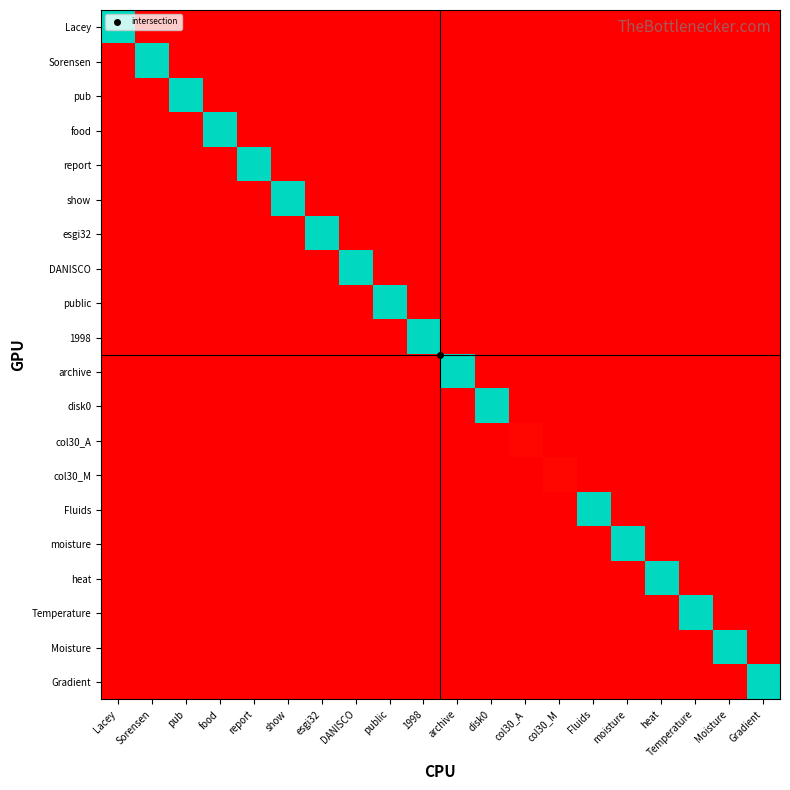

Reading right to left, transcribe all the data shown in this chart.

Lacey: Gradient=0	Moisture=0	Temperature=0	heat=0	moisture=0	Fluids=0	col30_M=0	col30_A=0	disk0=0	archive=0	1998=0	public=0	DANISCO=0	esgi32=0	show=0	report=0	food=0	pub=0	Sorensen=0	Lacey=625
Sorensen: Gradient=0	Moisture=0	Temperature=0	heat=0	moisture=0	Fluids=0	col30_M=0	col30_A=0	disk0=0	archive=0	1998=0	public=0	DANISCO=0	esgi32=0	show=0	report=0	food=0	pub=0	Sorensen=625	Lacey=0
pub: Gradient=0	Moisture=0	Temperature=0	heat=0	moisture=0	Fluids=0	col30_M=0	col30_A=0	disk0=0	archive=0	1998=0	public=0	DANISCO=0	esgi32=0	show=0	report=0	food=0	pub=625	Sorensen=0	Lacey=0
food: Gradient=0	Moisture=0	Temperature=0	heat=0	moisture=0	Fluids=0	col30_M=0	col30_A=0	disk0=0	archive=0	1998=0	public=0	DANISCO=0	esgi32=0	show=0	report=0	food=625	pub=0	Sorensen=0	Lacey=0
report: Gradient=0	Moisture=0	Temperature=0	heat=0	moisture=0	Fluids=0	col30_M=0	col30_A=0	disk0=0	archive=0	1998=0	public=0	DANISCO=0	esgi32=0	show=0	report=625	food=0	pub=0	Sorensen=0	Lacey=0
show: Gradient=0	Moisture=0	Temperature=0	heat=0	moisture=0	Fluids=0	col30_M=0	col30_A=0	disk0=0	archive=0	1998=0	public=0	DANISCO=0	esgi32=0	show=625	report=0	food=0	pub=0	Sorensen=0	Lacey=0
esgi32: Gradient=0	Moisture=0	Temperature=0	heat=0	moisture=0	Fluids=0	col30_M=0	col30_A=0	disk0=0	archive=0	1998=0	public=0	DANISCO=0	esgi32=625	show=0	report=0	food=0	pub=0	Sorensen=0	Lacey=0
DANISCO: Gradient=0	Moisture=0	Temperature=0	heat=0	moisture=0	Fluids=0	col30_M=0	col30_A=0	disk0=0	archive=0	1998=0	public=0	DANISCO=625	esgi32=0	show=0	report=0	food=0	pub=0	Sorensen=0	Lacey=0
public: Gradient=0	Moisture=0	Temperature=0	heat=0	moisture=0	Fluids=0	col30_M=0	col30_A=0	disk0=0	archive=0	1998=0	public=625	DANISCO=0	esgi32=0	show=0	report=0	food=0	pub=0	Sorensen=0	Lacey=0
1998: Gradient=0	Moisture=0	Temperature=0	heat=0	moisture=0	Fluids=0	col30_M=0	col30_A=0	disk0=0	archive=0	1998=625	public=0	DANISCO=0	esgi32=0	show=0	report=0	food=0	pub=0	Sorensen=0	Lacey=0
archive: Gradient=0	Moisture=0	Temperature=0	heat=0	moisture=0	Fluids=0	col30_M=0	col30_A=0	disk0=0	archive=625	1998=0	public=0	DANISCO=0	esgi32=0	show=0	report=0	food=0	pub=0	Sorensen=0	Lacey=0
disk0: Gradient=0	Moisture=0	Temperature=0	heat=0	moisture=0	Fluids=0	col30_M=0	col30_A=0	disk0=625	archive=0	1998=0	public=0	DANISCO=0	esgi32=0	show=0	report=0	food=0	pub=0	Sorensen=0	Lacey=0
col30_A: Gradient=0	Moisture=0	Temperature=0	heat=0	moisture=0	Fluids=0	col30_M=0	col30_A=12	disk0=0	archive=0	1998=0	public=0	DANISCO=0	esgi32=0	show=0	report=0	food=0	pub=0	Sorensen=0	Lacey=0
col30_M: Gradient=0	Moisture=0	Temperature=0	heat=0	moisture=0	Fluids=0	col30_M=12	col30_A=0	disk0=0	archive=0	1998=0	public=0	DANISCO=0	esgi32=0	show=0	report=0	food=0	pub=0	Sorensen=0	Lacey=0
Fluids: Gradient=0	Moisture=0	Temperature=0	heat=0	moisture=0	Fluids=625	col30_M=0	col30_A=0	disk0=0	archive=0	1998=0	public=0	DANISCO=0	esgi32=0	show=0	report=0	food=0	pub=0	Sorensen=0	Lacey=0
moisture: Gradient=0	Moisture=0	Temperature=0	heat=0	moisture=625	Fluids=0	col30_M=0	col30_A=0	disk0=0	archive=0	1998=0	public=0	DANISCO=0	esgi32=0	show=0	report=0	food=0	pub=0	Sorensen=0	Lacey=0
heat: Gradient=0	Moisture=0	Temperature=0	heat=625	moisture=0	Fluids=0	col30_M=0	col30_A=0	disk0=0	archive=0	1998=0	public=0	DANISCO=0	esgi32=0	show=0	report=0	food=0	pub=0	Sorensen=0	Lacey=0
Temperature: Gradient=0	Moisture=0	Temperature=625	heat=0	moisture=0	Fluids=0	col30_M=0	col30_A=0	disk0=0	archive=0	1998=0	public=0	DANISCO=0	esgi32=0	show=0	report=0	food=0	pub=0	Sorensen=0	Lacey=0
Moisture: Gradient=0	Moisture=625	Temperature=0	heat=0	moisture=0	Fluids=0	col30_M=0	col30_A=0	disk0=0	archive=0	1998=0	public=0	DANISCO=0	esgi32=0	show=0	report=0	food=0	pub=0	Sorensen=0	Lacey=0
Gradient: Gradient=625	Moisture=0	Temperature=0	heat=0	moisture=0	Fluids=0	col30_M=0	col30_A=0	disk0=0	archive=0	1998=0	public=0	DANISCO=0	esgi32=0	show=0	report=0	food=0	pub=0	Sorensen=0	Lacey=0